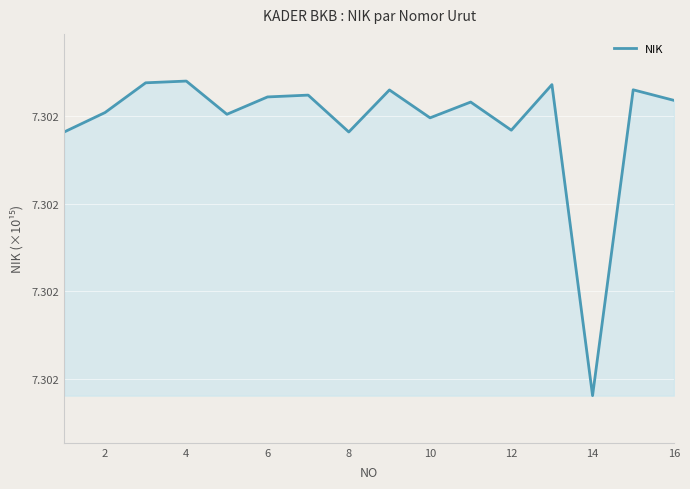

Does the chart display data point markers on the line(s)?

No